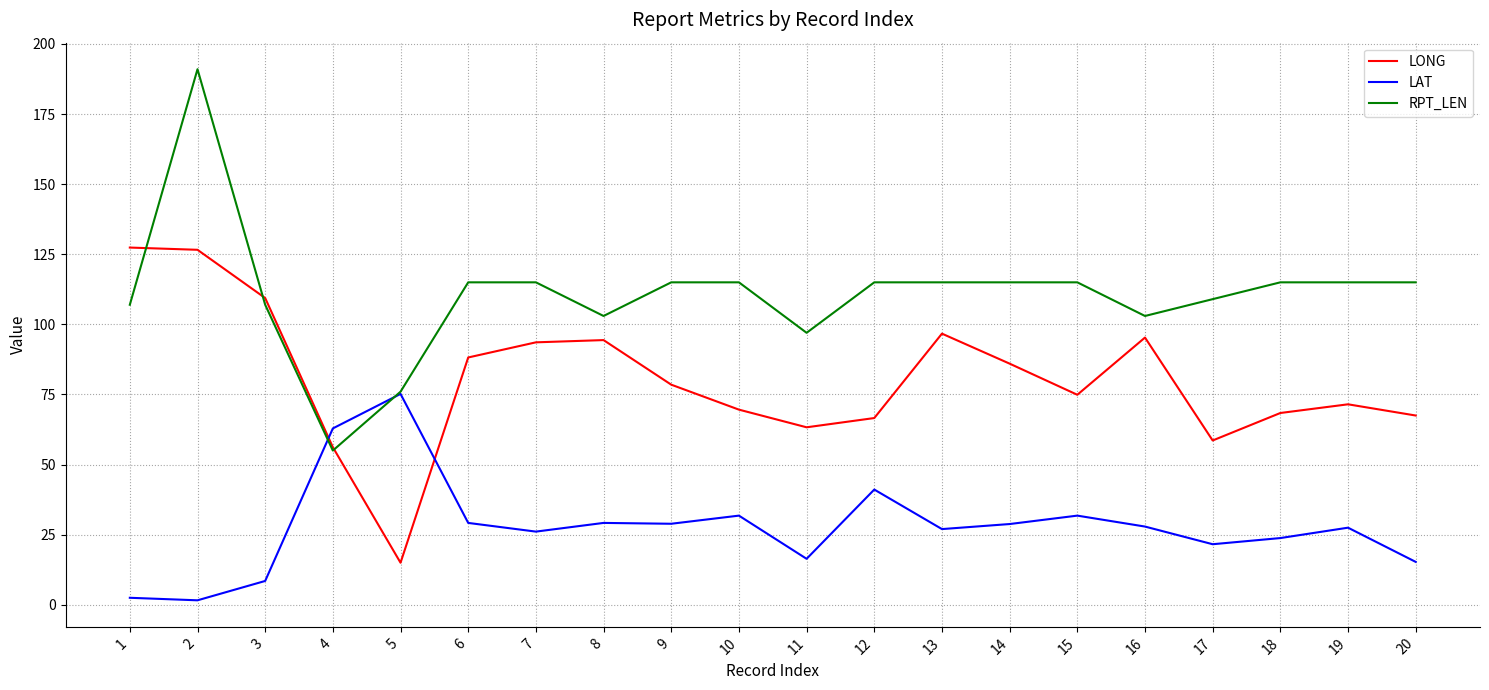

After their last crossing, which series has the higher values: LAT or LONG?

LONG